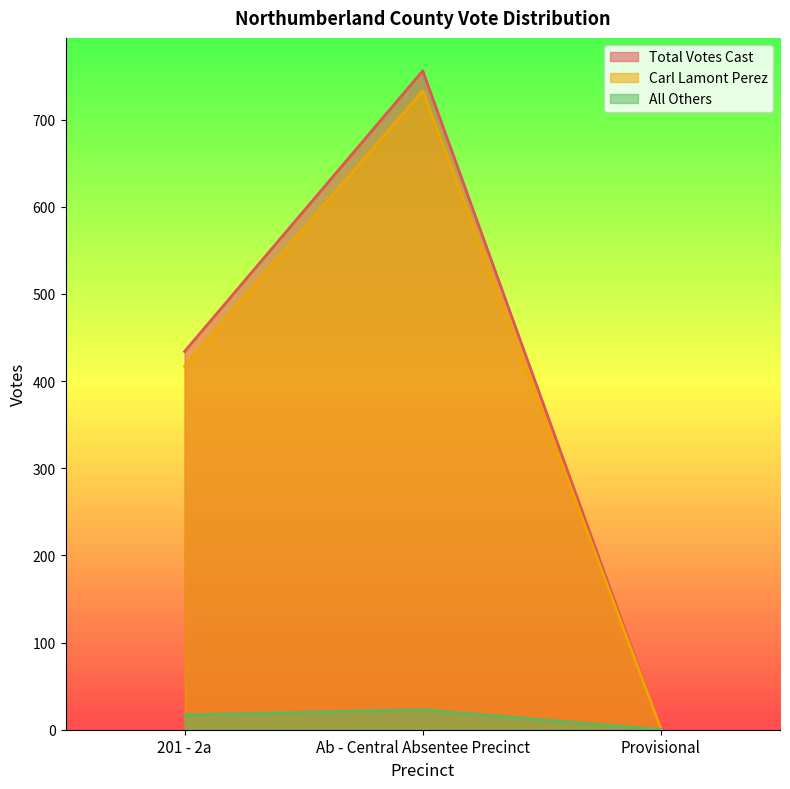

How many values in the Carl Lamont Perez series are below 417?

1